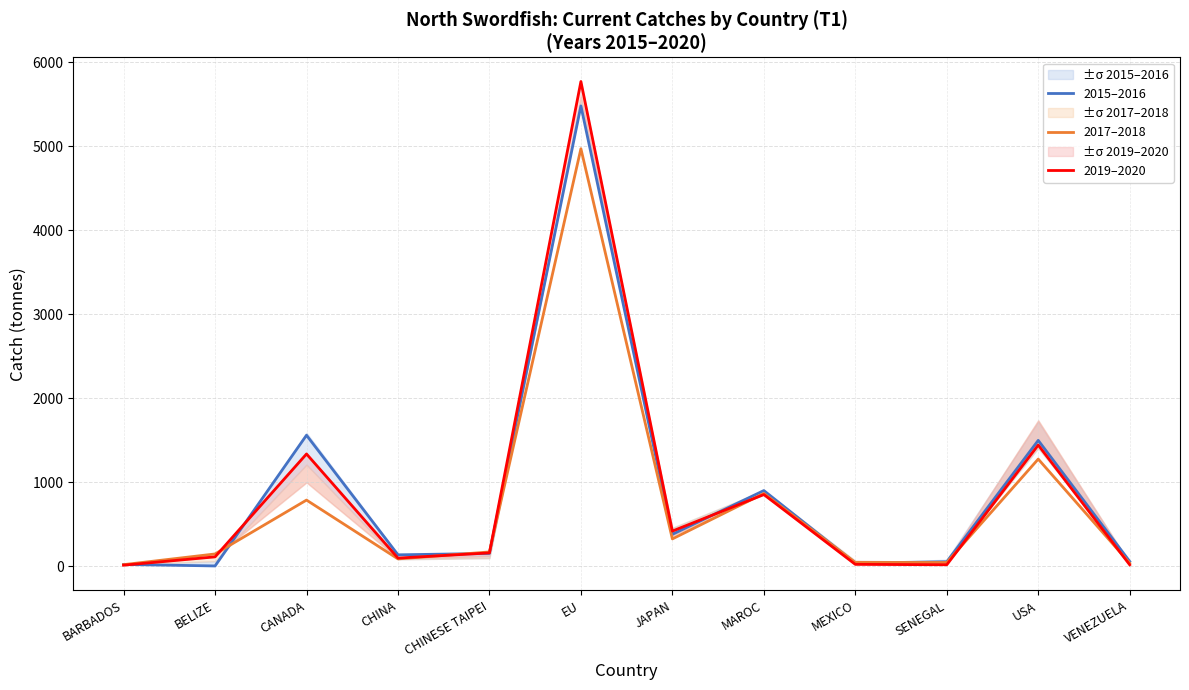

What is the difference between the highest and lowest values at BARBADOS?

8.7